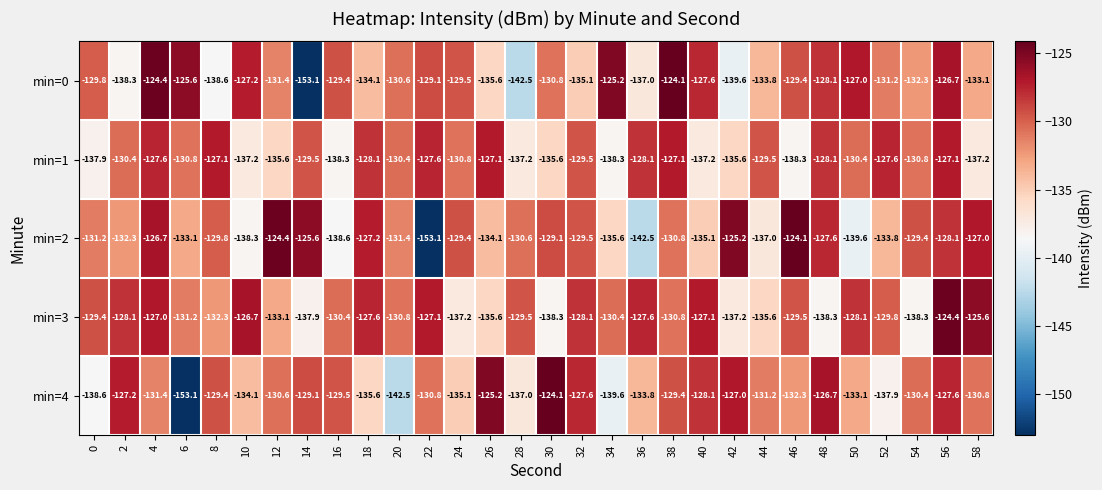

What is the difference between the highest and lowest values at 58?

11.6